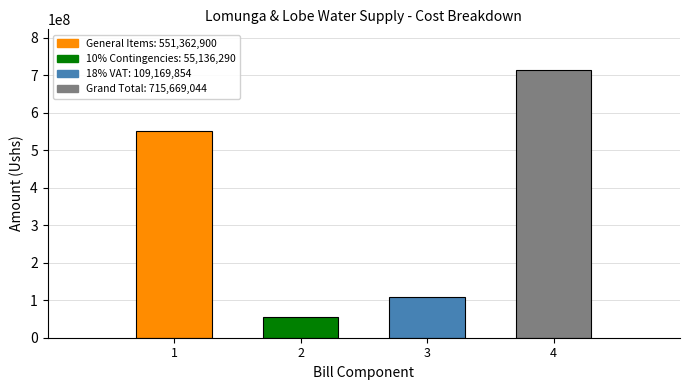

What is the sum of the values at General Items and Grand Total?

1267031944